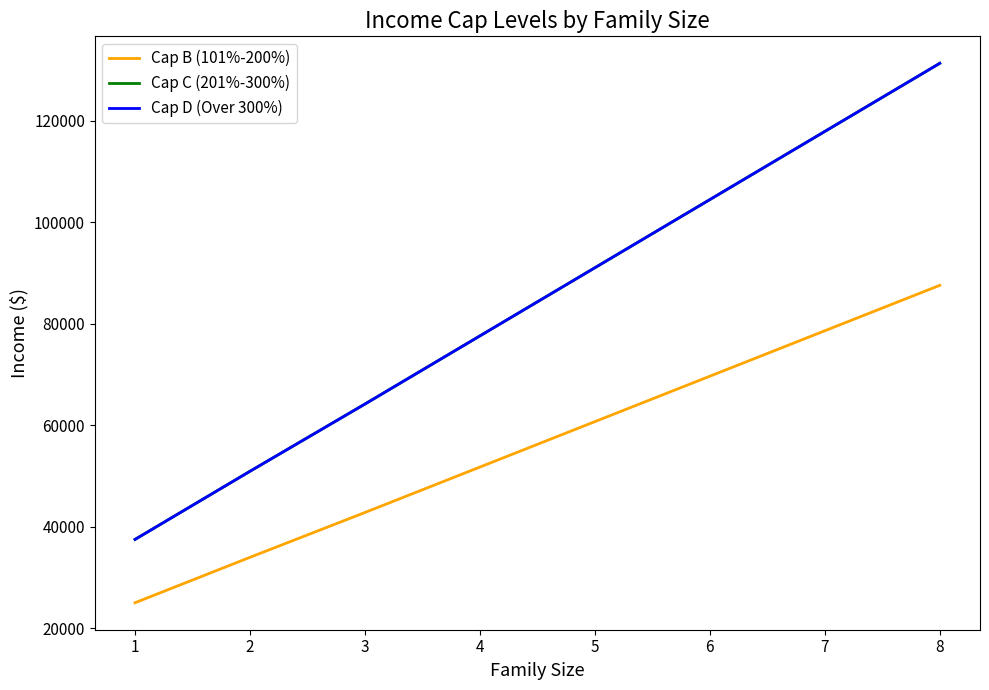

The Cap D (Over 300%) series shows 77611 at 4. True or false?

True